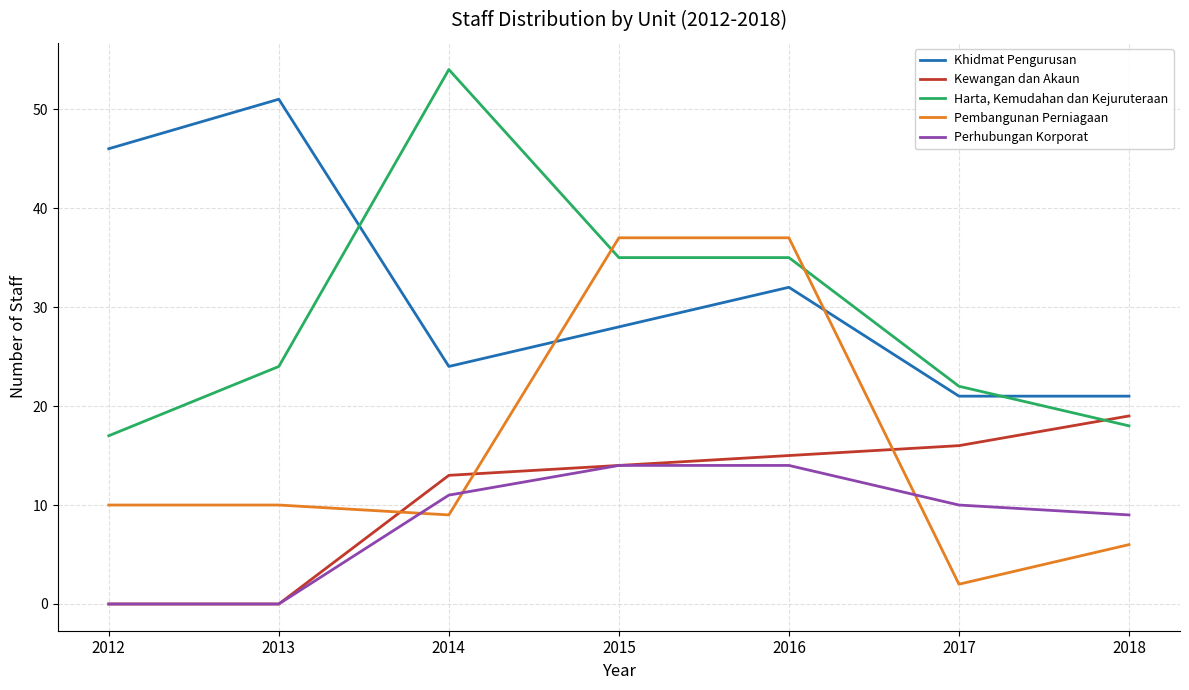

At how many categories does at least one series exceed 20?

7